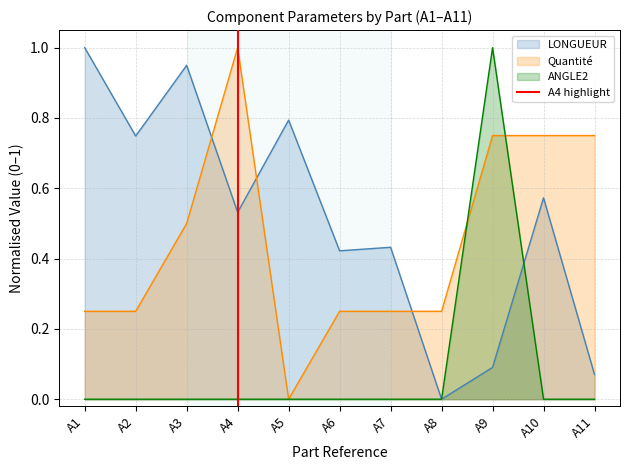

The value of Quantité at A3 is 0.5. True or false?

True